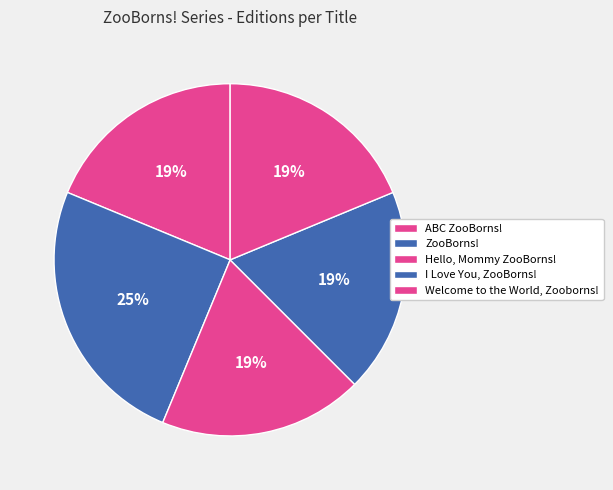

How many slices are in this pie chart?

5